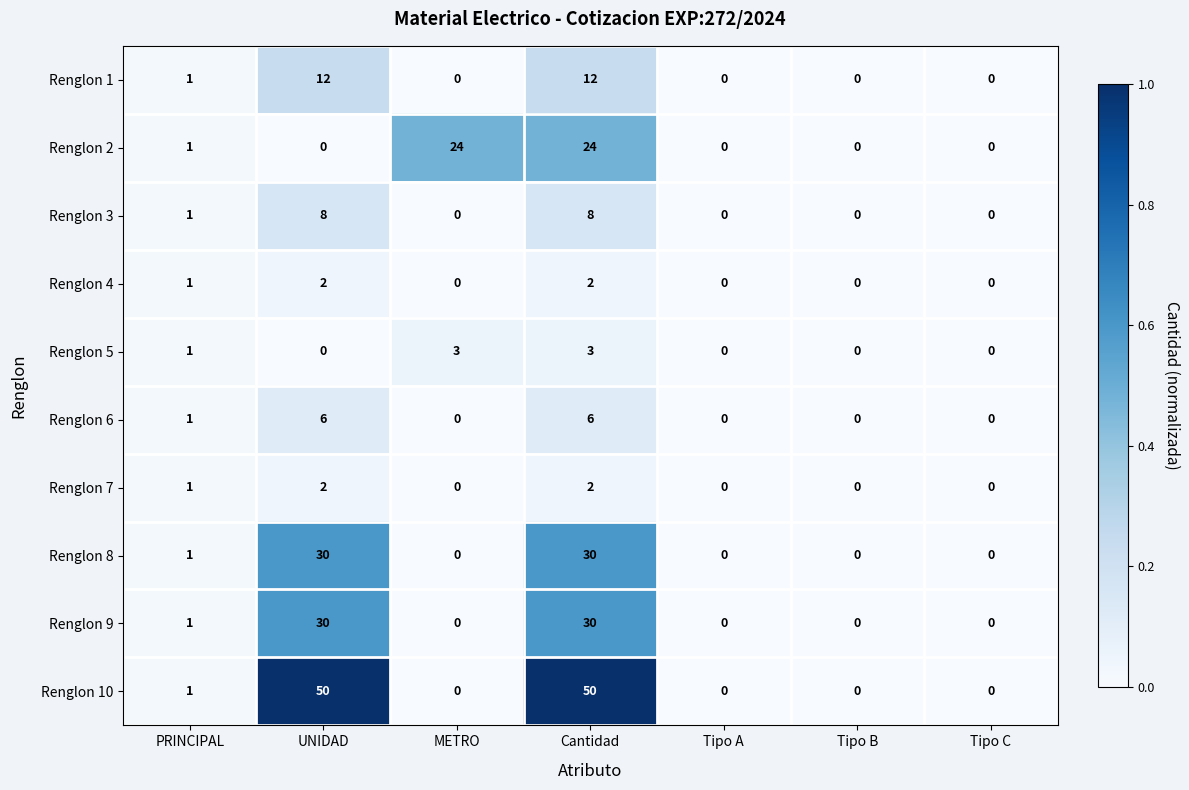

What is the difference between the maximum and minimum values in the Renglon 3 series?

8